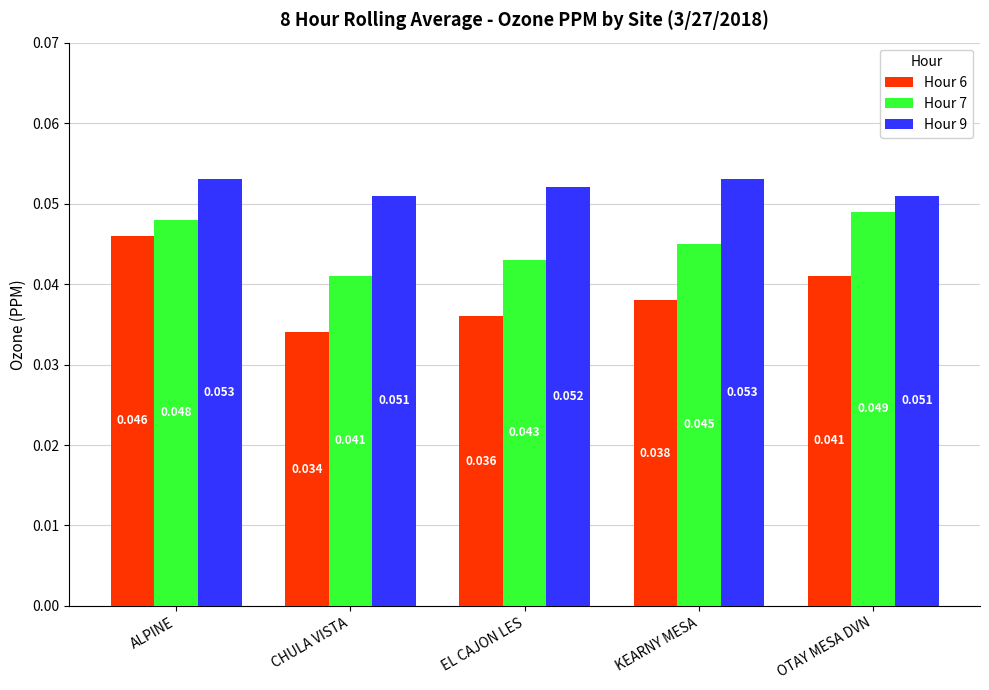

At which category is the sum across all series the highest?

ALPINE